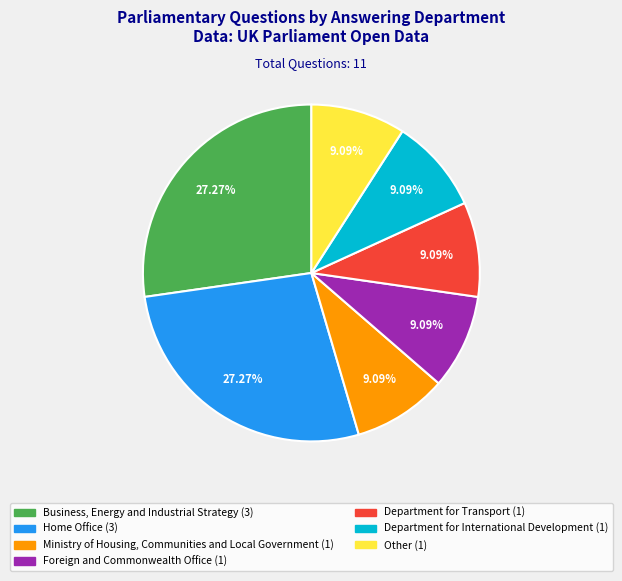

What portion of the pie excludes Department for Transport?

90.9%